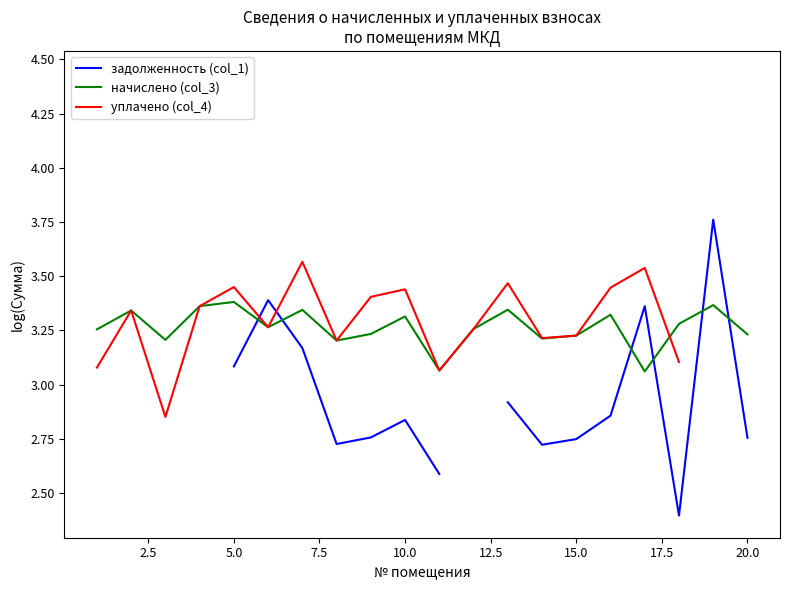

True or false: начислено (col_3) has a value of 6.0 at 10.0.

False